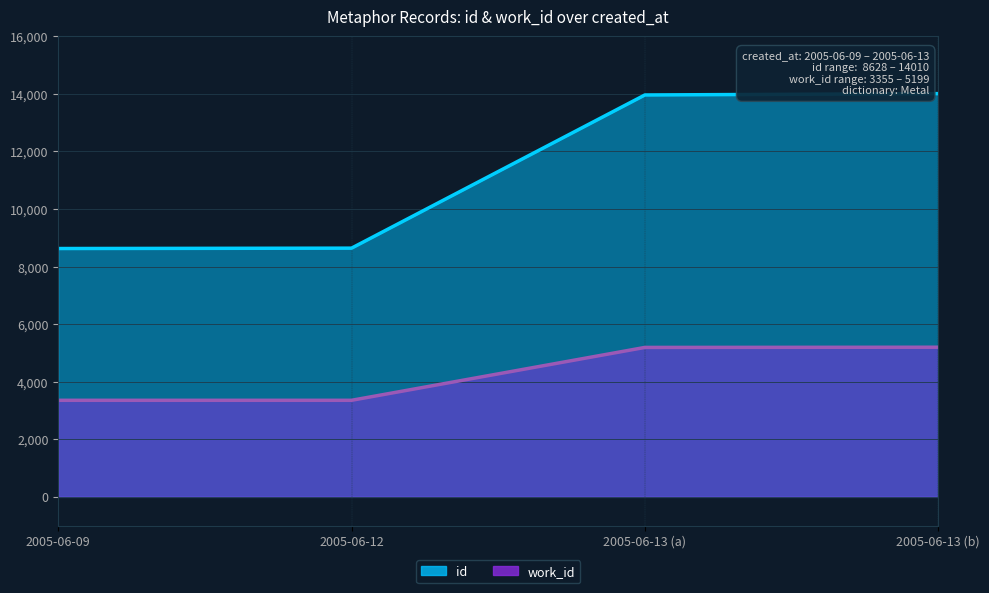

At which label does work_id first exceed 5192?

2005-06-13 (b)